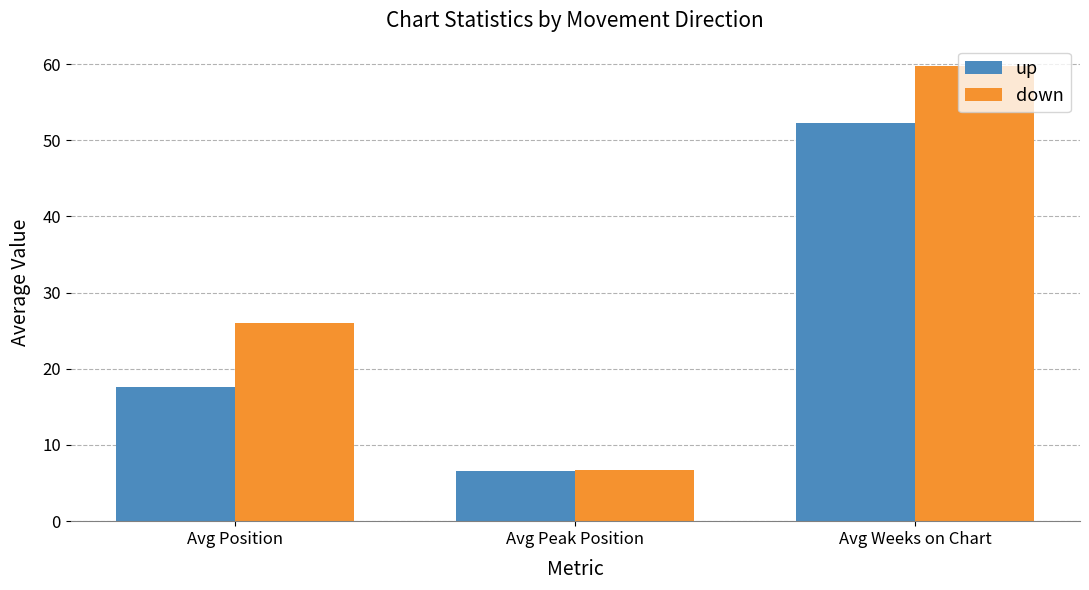

At Avg Position, list the series in order from smallest to largest.

up, down